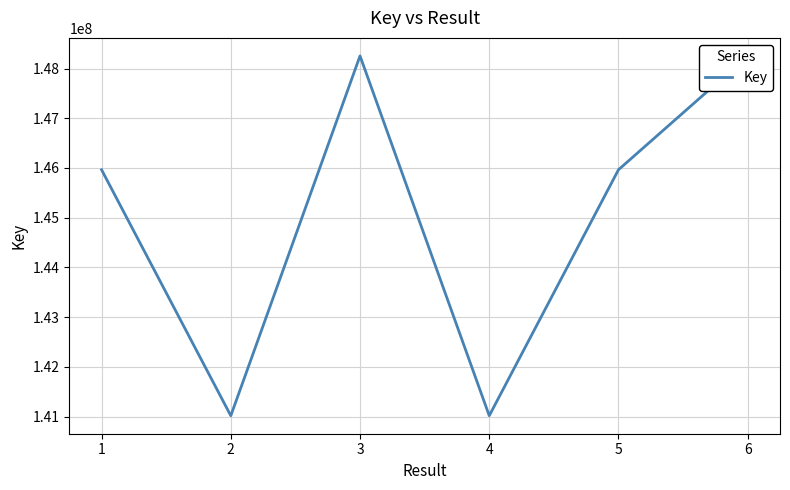

Is this an area chart (filled region under the line)?

No